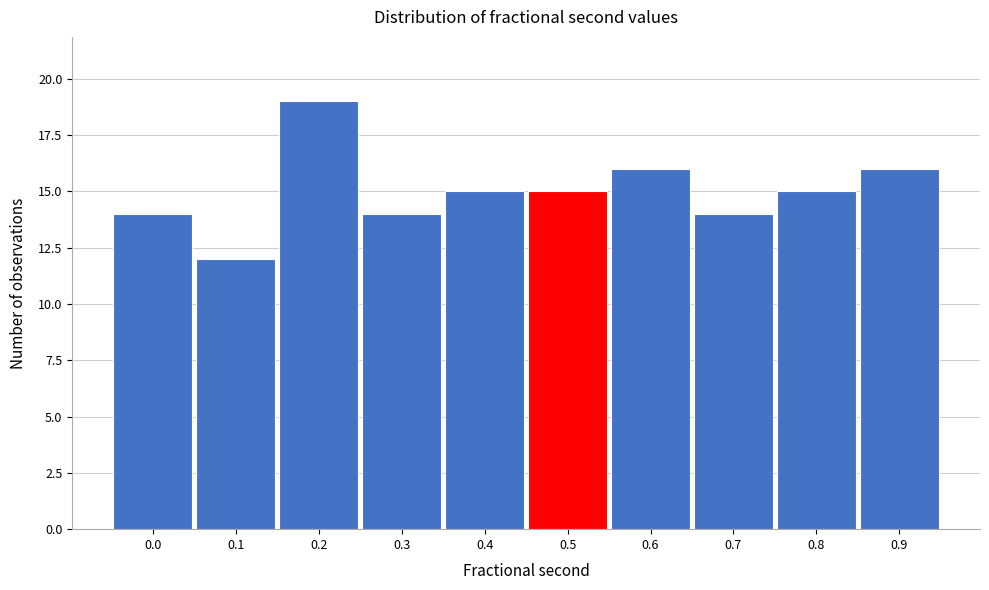

Reading left to right, extract all data points from this chart.

14	12	19	14	15	15	16	14	15	16